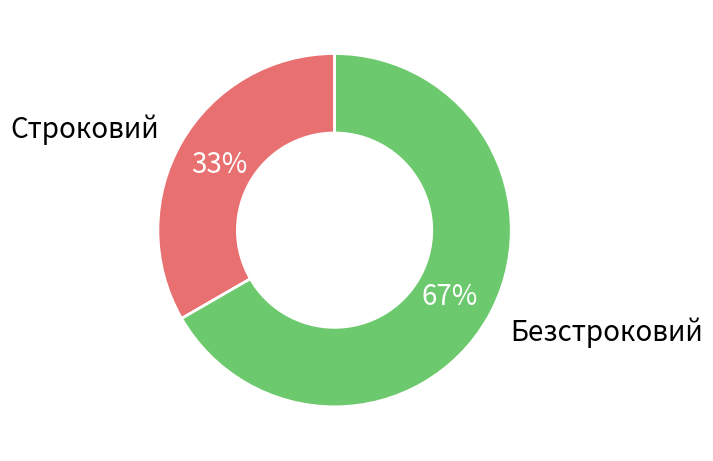

The Безстроковий slice represents 67% of the pie. True or false?

True